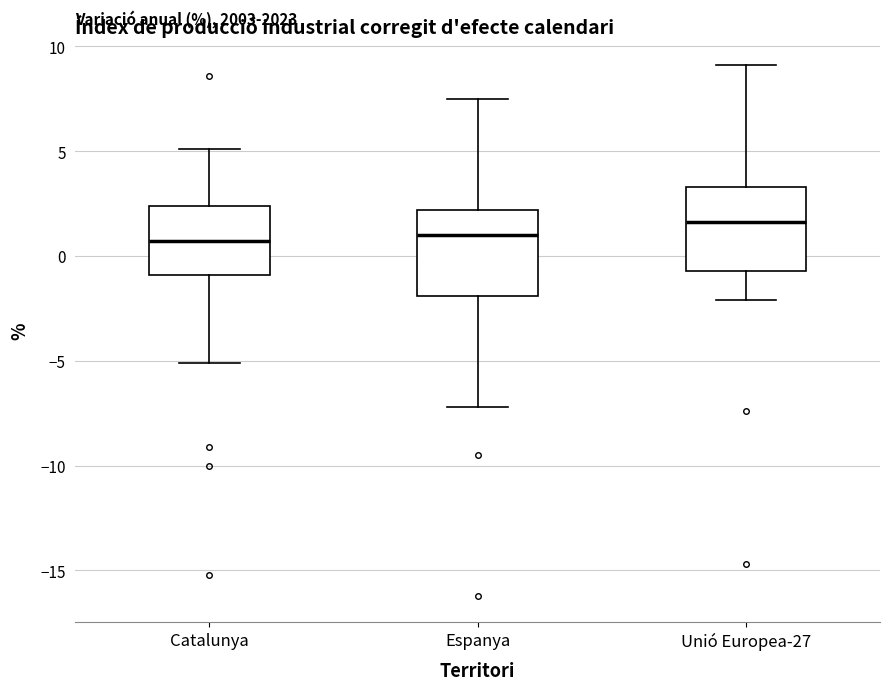

Reading left to right, read every box against the y-axis: the position of its median line, the range the box covers, and the ends of its whiskers. The values are not printed on the chart, so give them approximately, as read against the axis.

Catalunya: median 0.5, box -1.0 to 2.5, whiskers -5.0 to 5.0
Espanya: median 1.0, box -2.0 to 2.0, whiskers -7.0 to 7.5
Unió Europea-27: median 1.5, box -0.5 to 3.5, whiskers -2.0 to 9.0